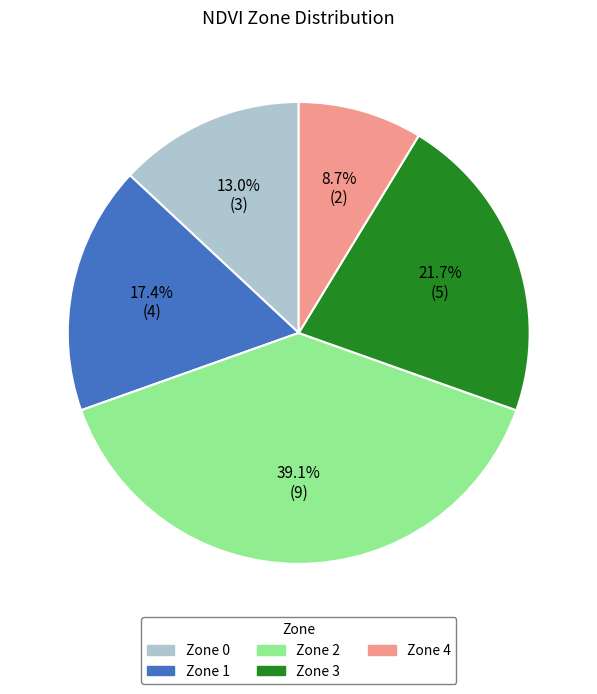

Do Zone 2 and Zone 1 together represent more than half of the pie?

Yes